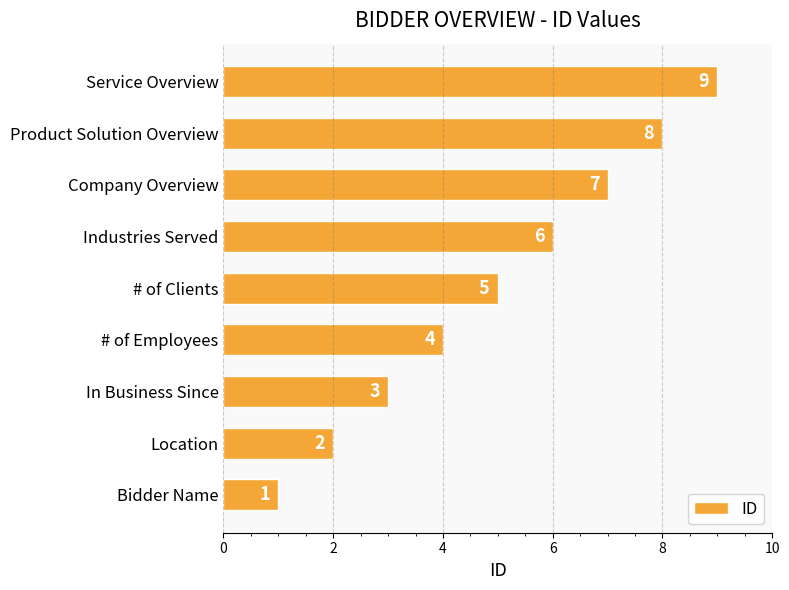

True or false: the data shows 16 at Service Overview.

False